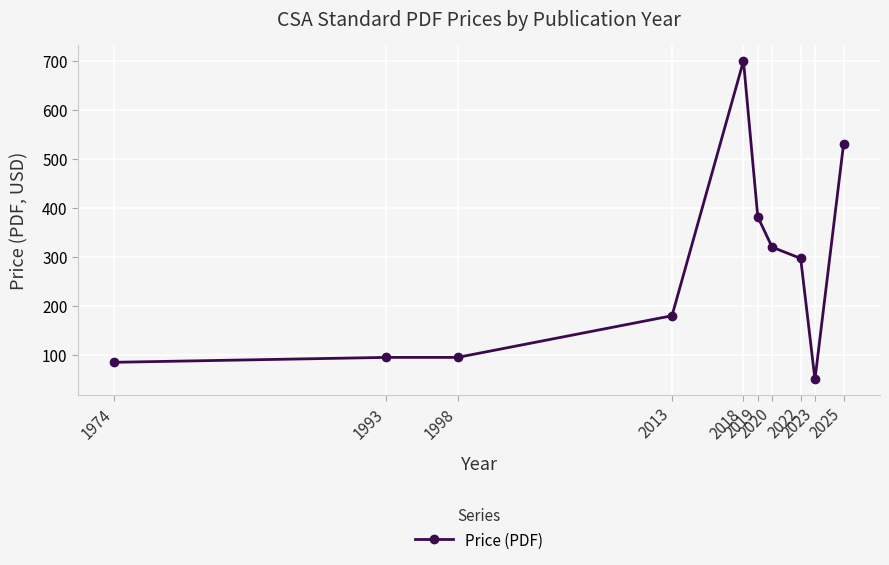

What is the difference between the maximum and minimum values?

650